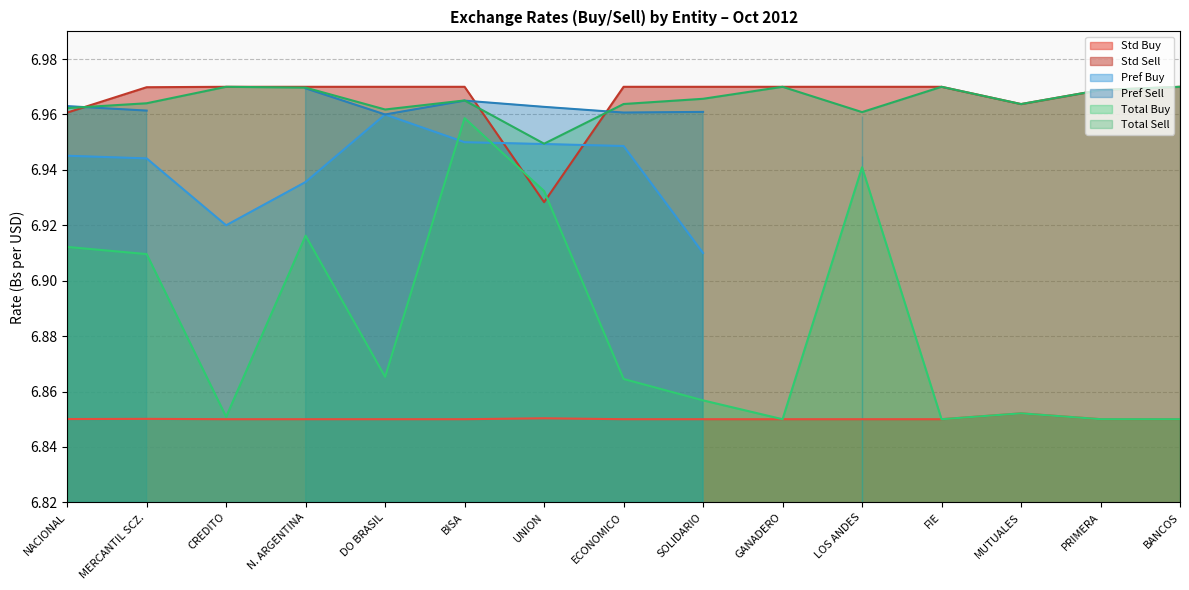

True or false: Std Buy has more than 1 points higher than both neighbors.

True